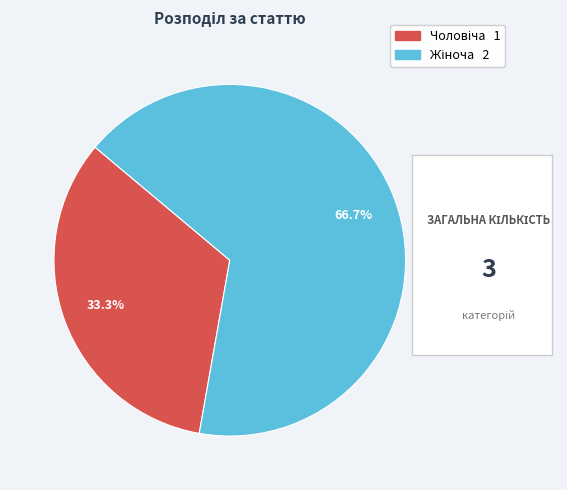

Is there a majority slice in this chart?

Yes